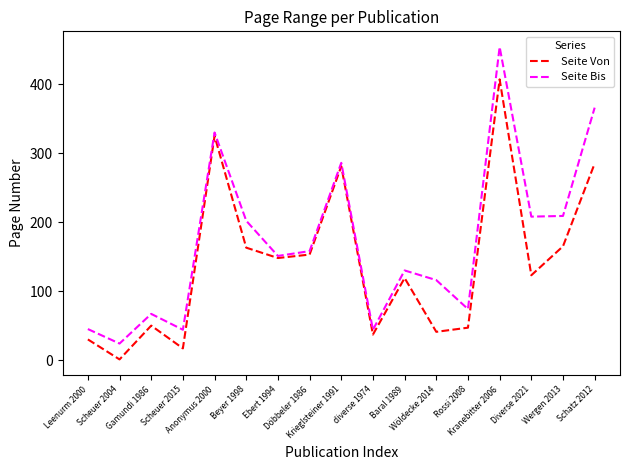

At which category does the chart reach its minimum across all series?

Scheuer 2004